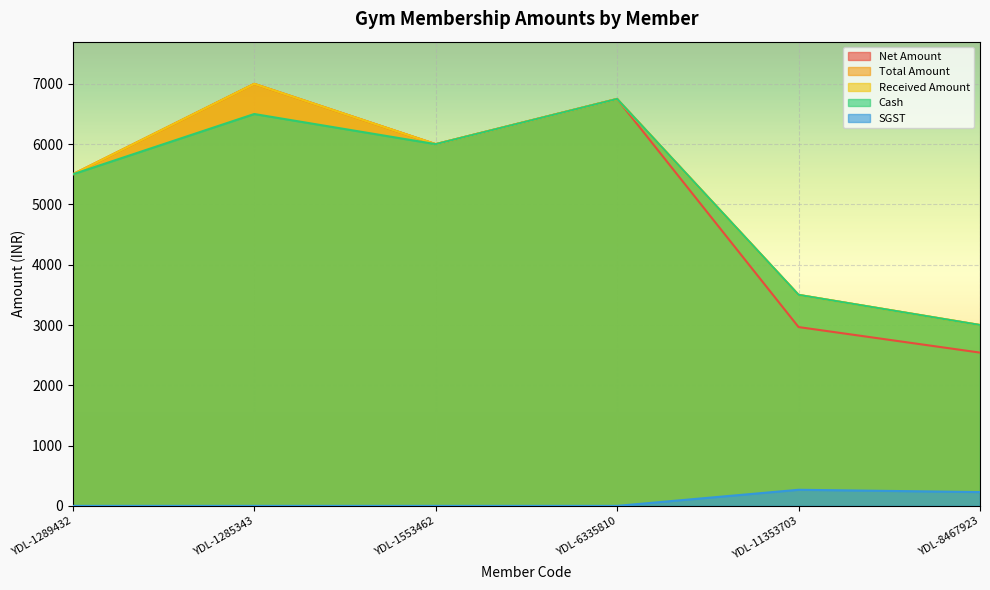

True or false: Net Amount and Received Amount intersect in this chart.

False